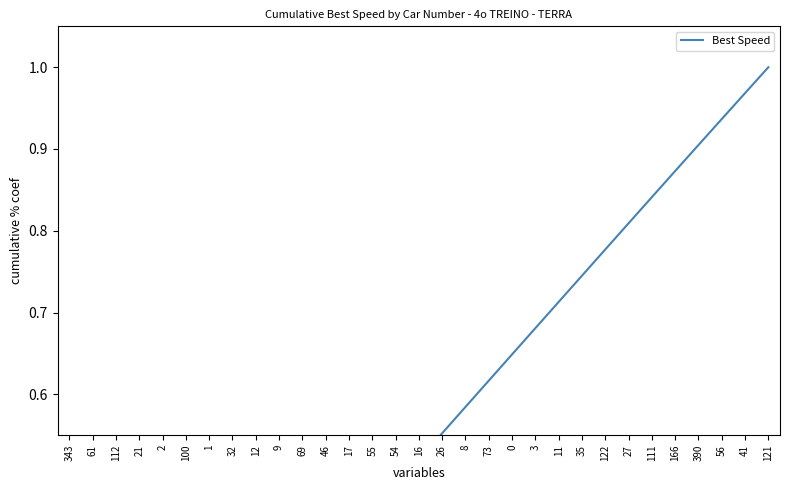

Which category has the lowest value across all series?

343